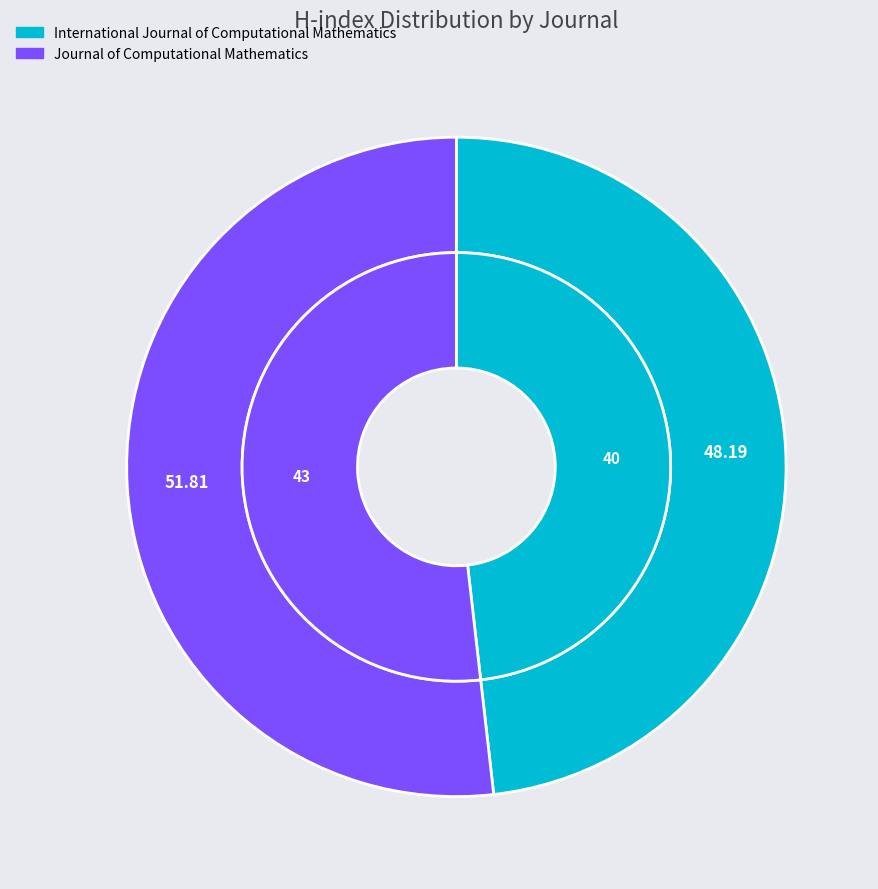

What is the total percentage of Journal of Computational Mathematics and International Journal of Computational Mathematics?

100.0%